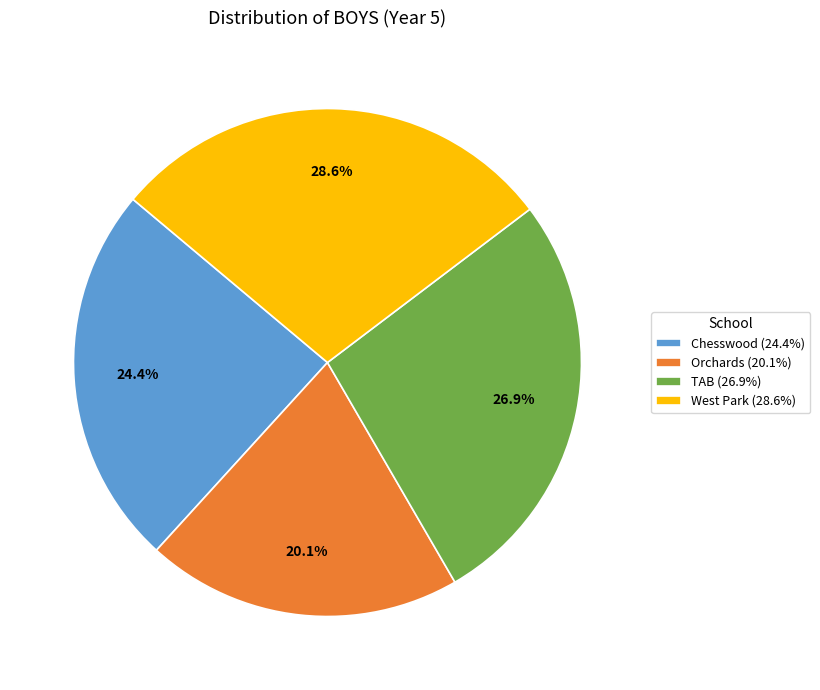

What is the largest slice in the pie chart?

West Park